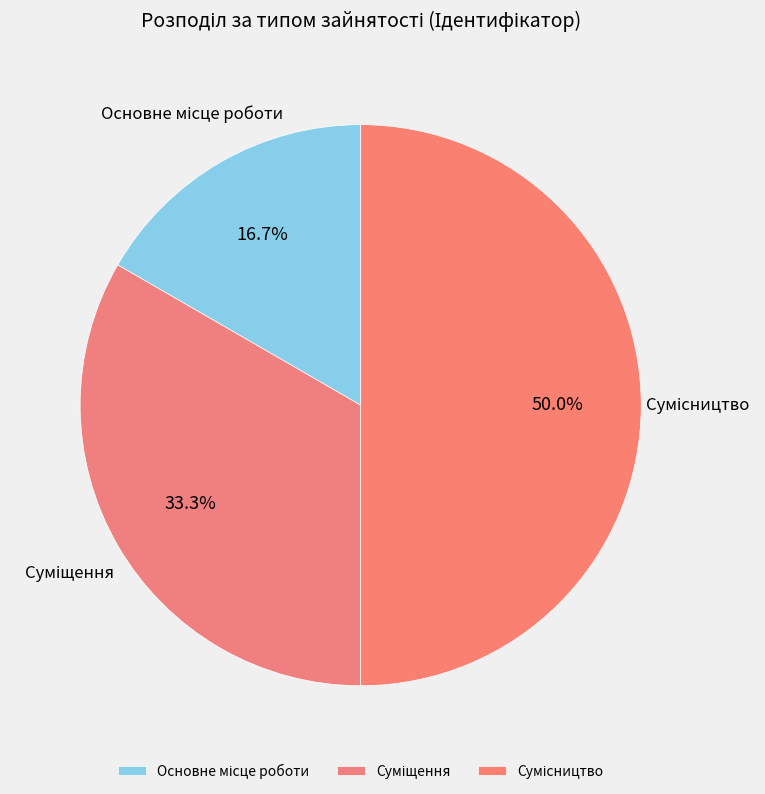

To the nearest percent, what is the average slice percentage?

33%